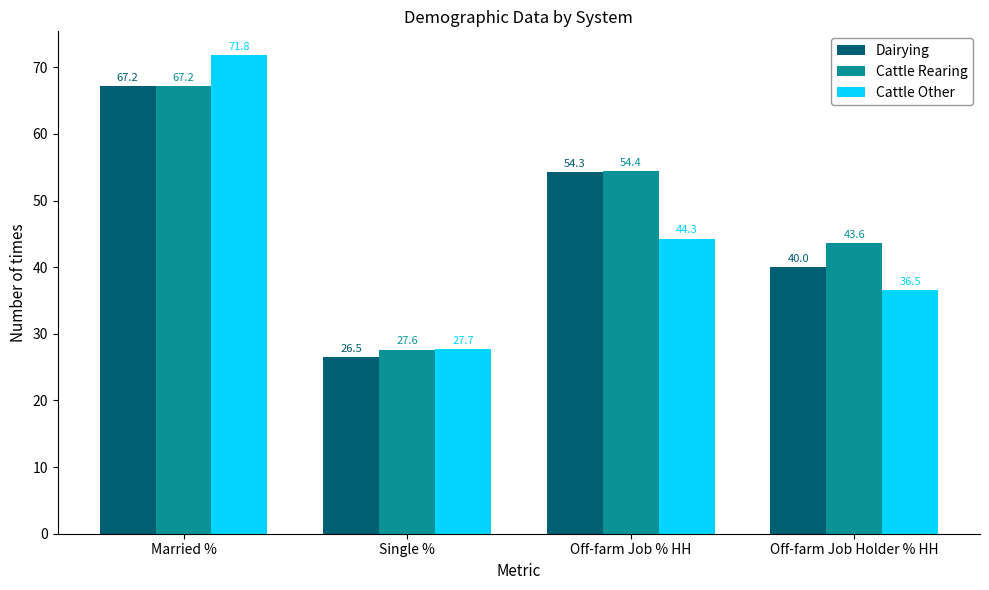

How many series are shown in this chart?

3